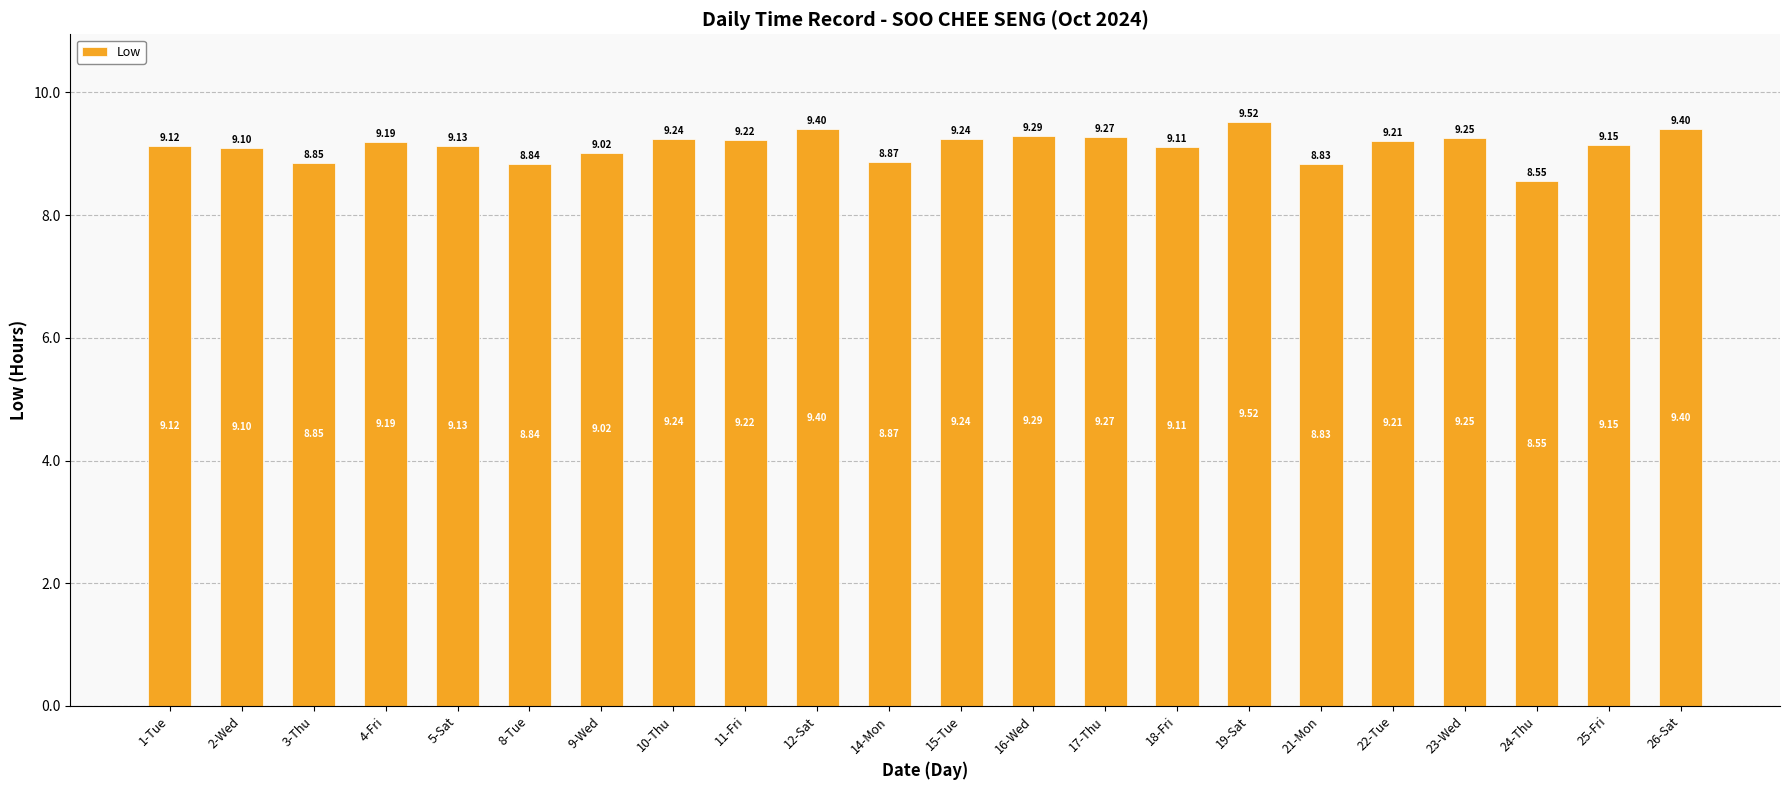

Is it true that the value at 3-Thu is 8.8?

True